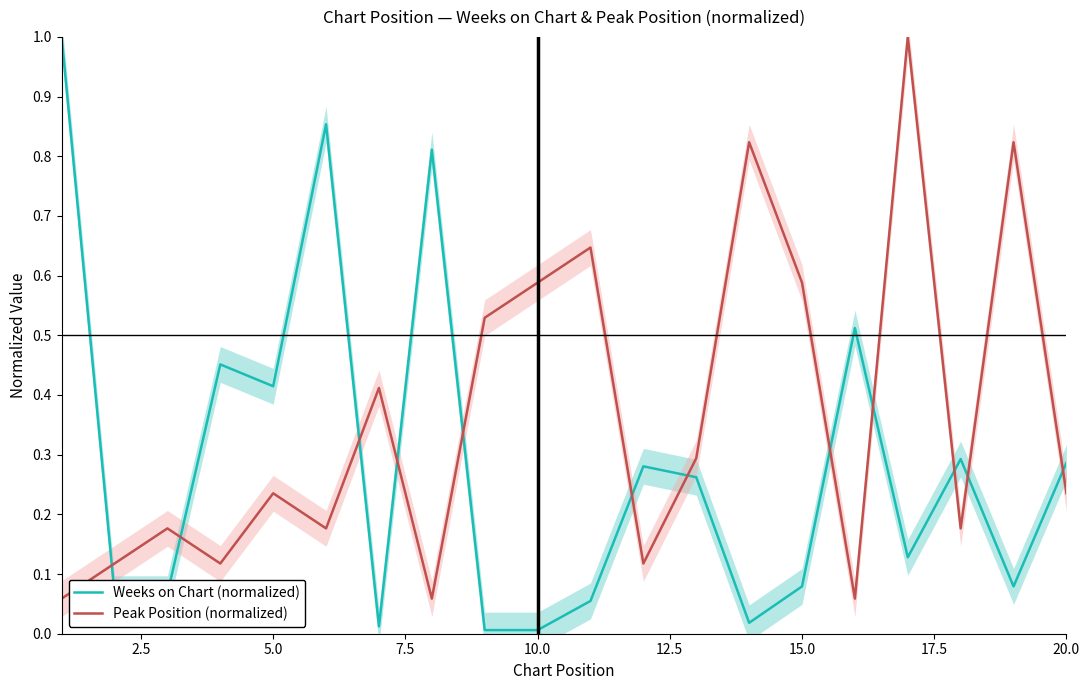

What is the sum of all Weeks on Chart (normalized) values?

5.7